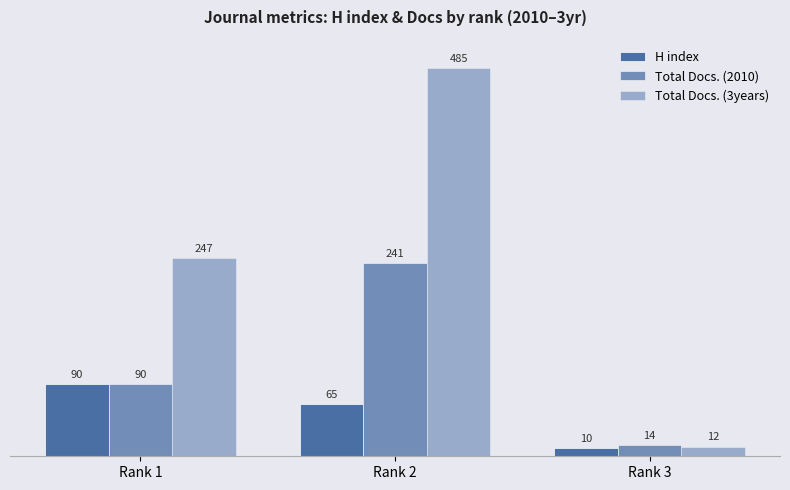

How many series are shown in this chart?

3